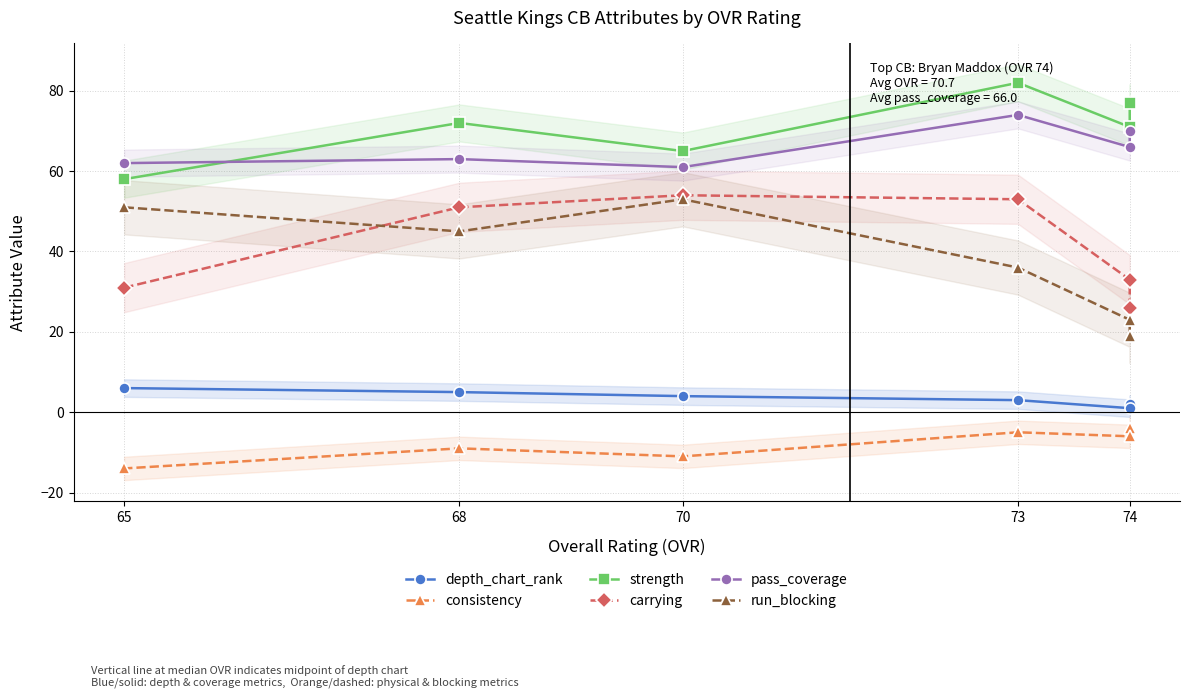

Does the chart display data point markers on the line(s)?

Yes